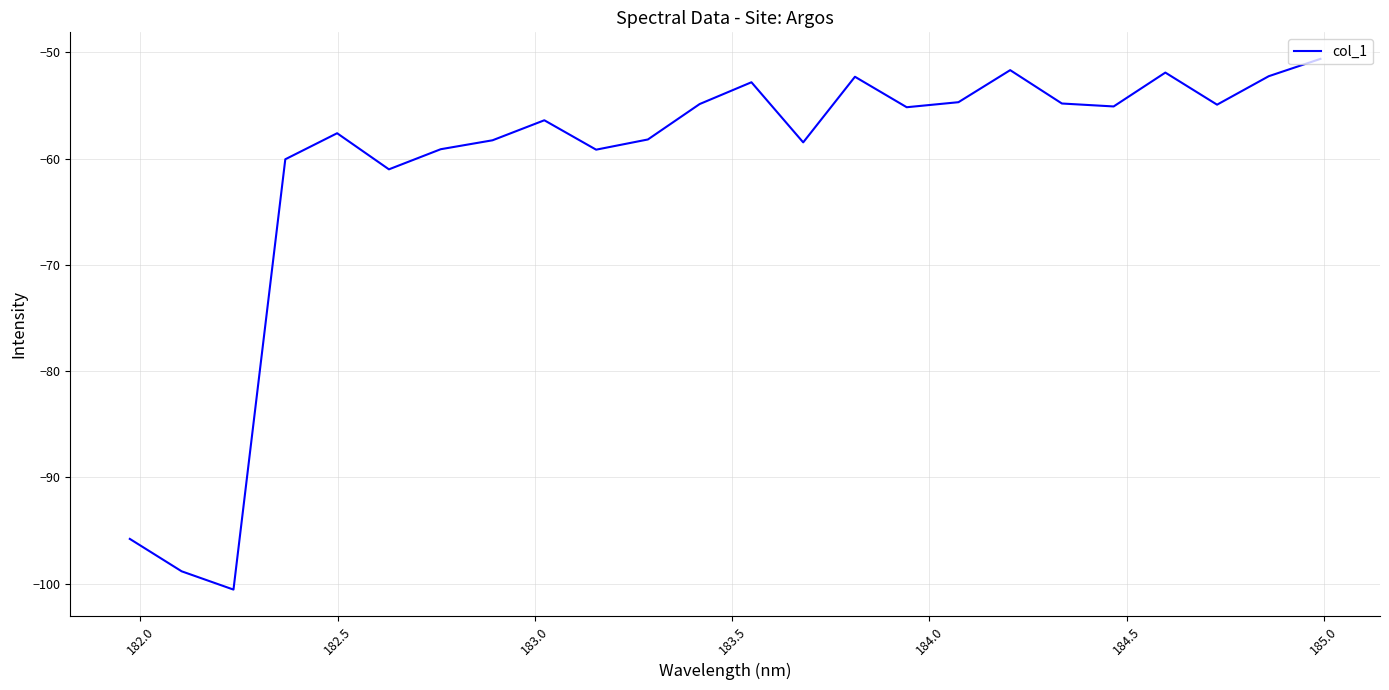

What is the maximum value shown in the chart?

-50.6